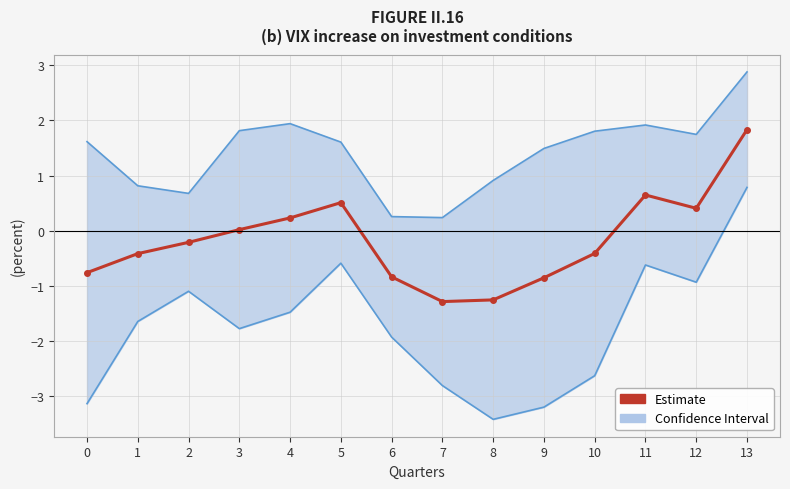

Is the value of Upper confidence interval at 10 greater than the value of Estimate at 6?

Yes